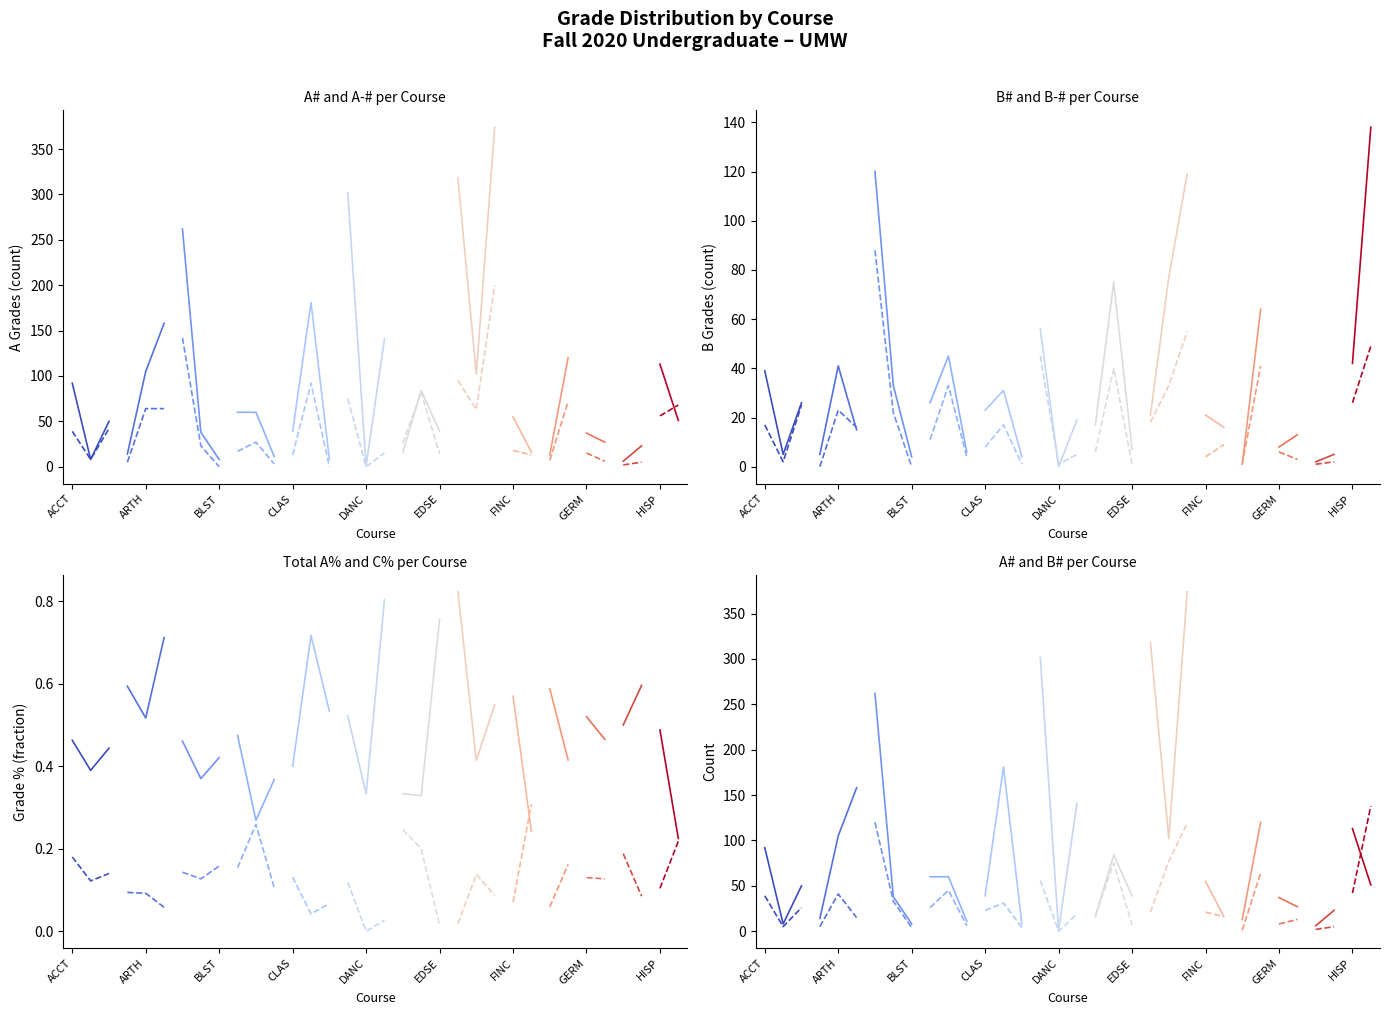

How many interior local peaks does the A # series have?

10